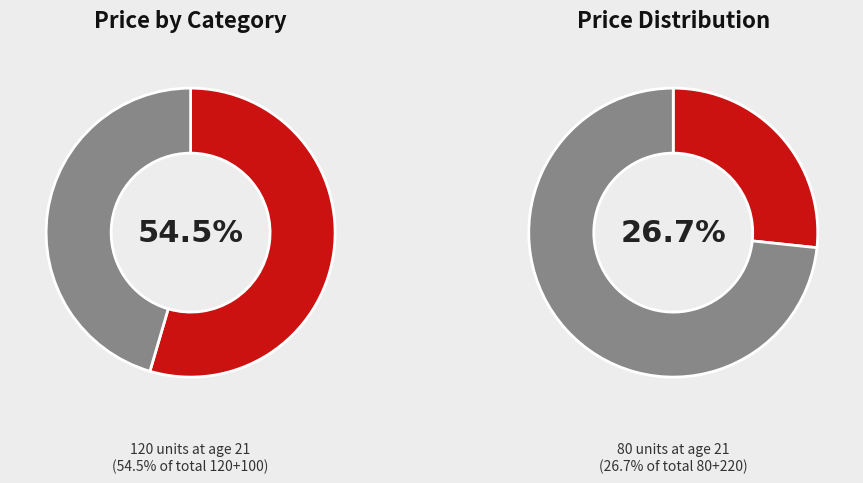

Which slice is the smallest?

21 (80)